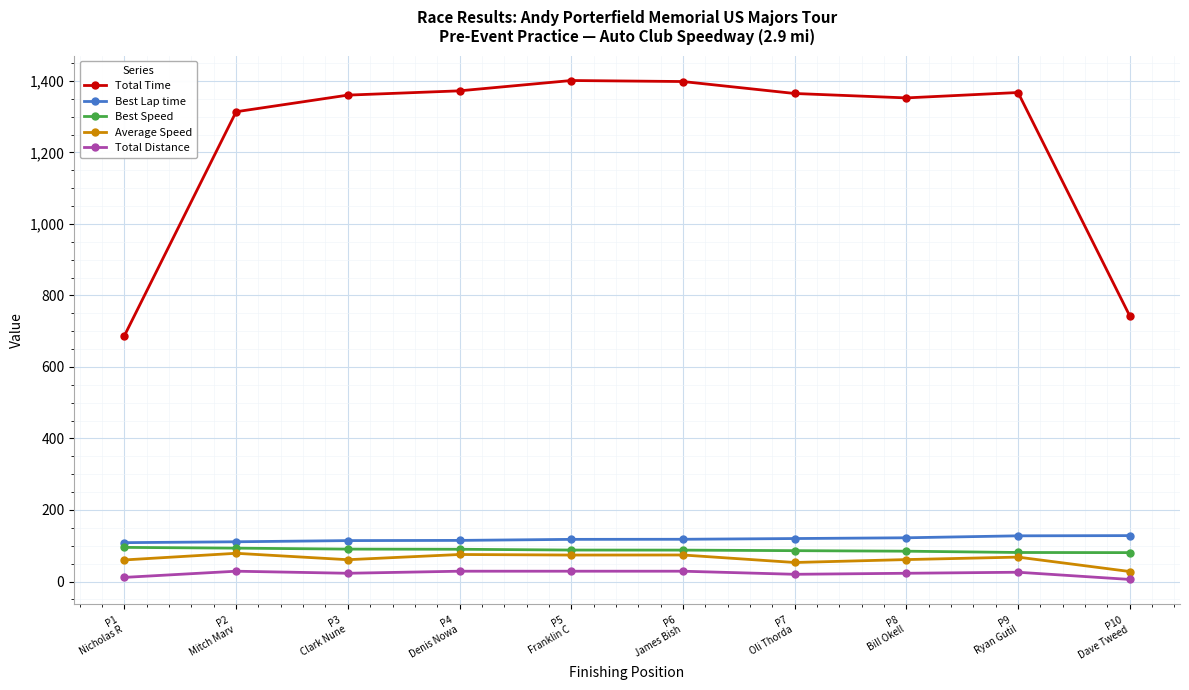

Count the number of categories in the chart.

10